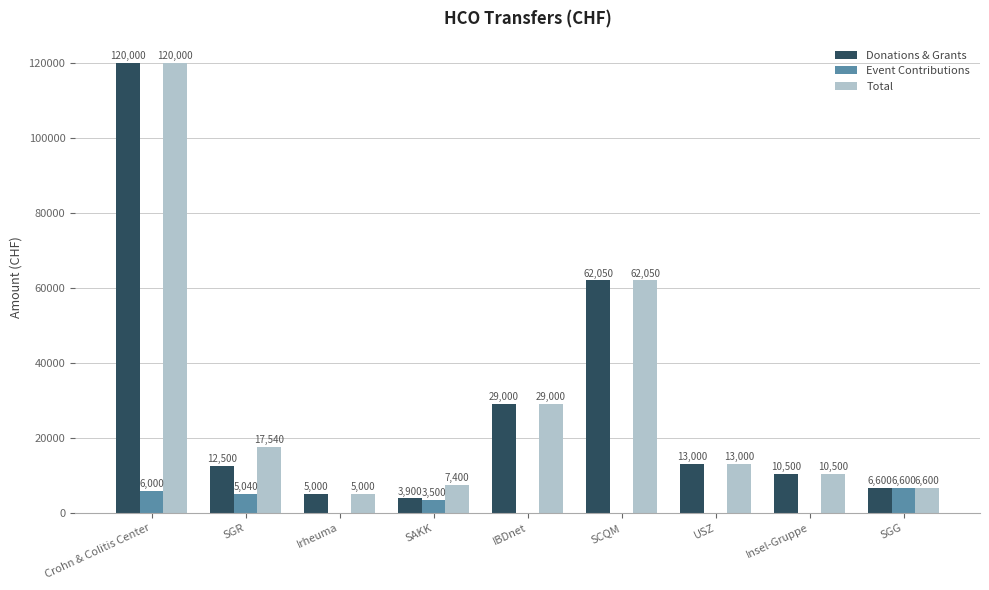

How many groups of bars are there?

9